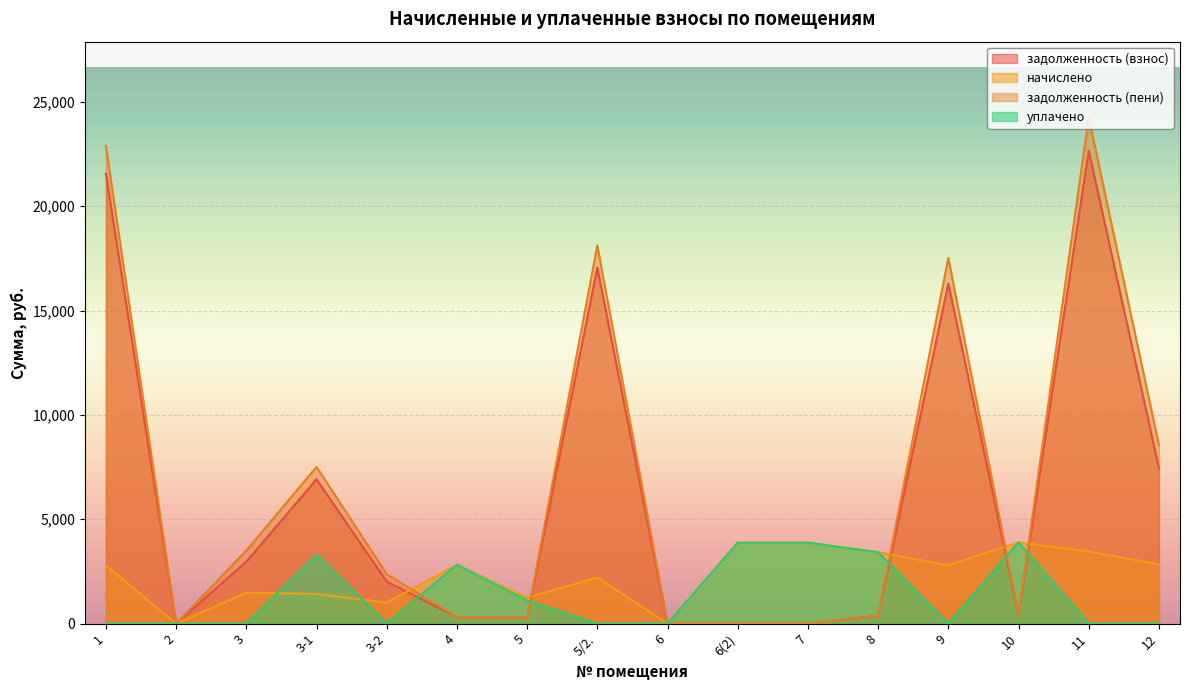

Read the задолженность (взнос) value at 10.

432.3